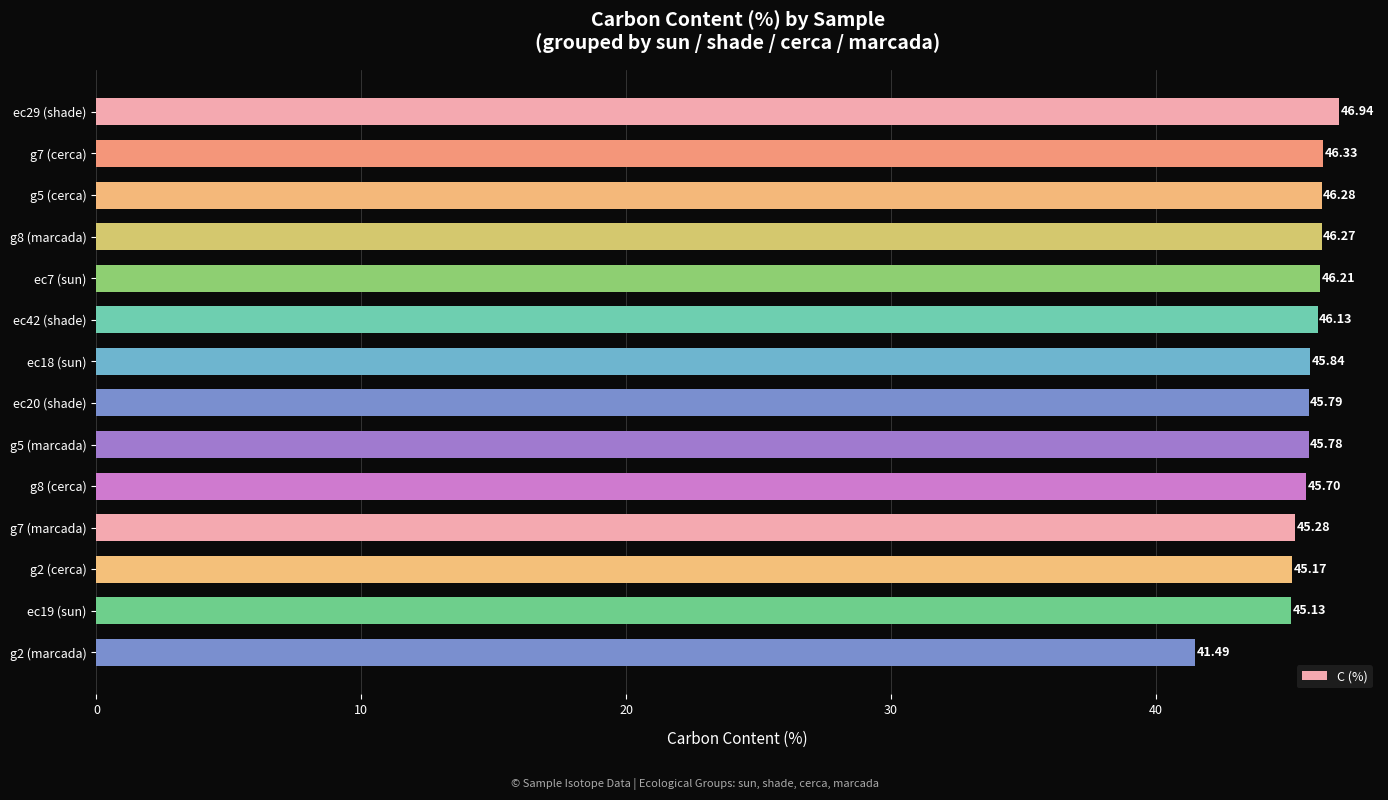

Rank the categories by value from lowest to highest.

g2 (marcada), ec19 (sun), g2 (cerca), g7 (marcada), g8 (cerca), g5 (marcada), ec20 (shade), ec18 (sun), ec42 (shade), ec7 (sun), g8 (marcada), g5 (cerca), g7 (cerca), ec29 (shade)